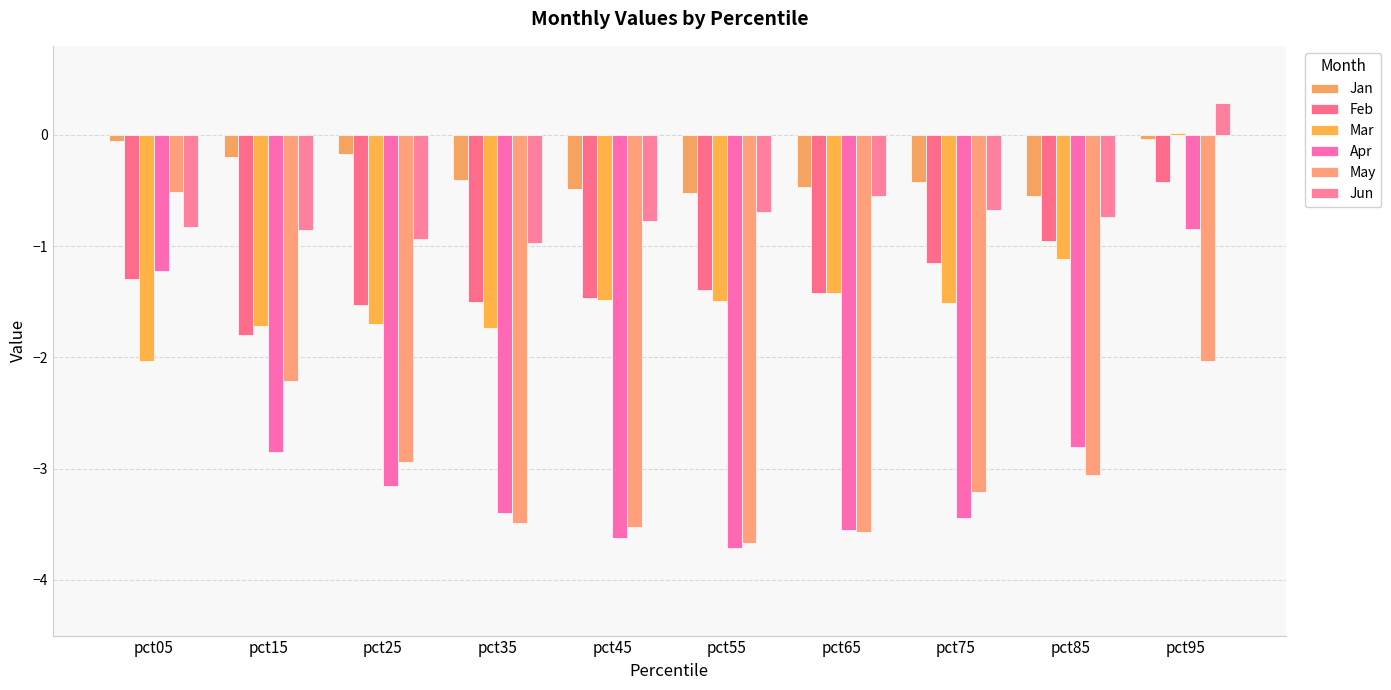

Reading left to right, list all the values displayed in this chart.

Jan: pct05=-0.1	pct15=-0.2	pct25=-0.2	pct35=-0.4	pct45=-0.5	pct55=-0.5	pct65=-0.5	pct75=-0.4	pct85=-0.5	pct95=-0.0
Feb: pct05=-1.3	pct15=-1.8	pct25=-1.5	pct35=-1.5	pct45=-1.5	pct55=-1.4	pct65=-1.4	pct75=-1.2	pct85=-1.0	pct95=-0.4
Mar: pct05=-2.0	pct15=-1.7	pct25=-1.7	pct35=-1.7	pct45=-1.5	pct55=-1.5	pct65=-1.4	pct75=-1.5	pct85=-1.1	pct95=0.0
Apr: pct05=-1.2	pct15=-2.9	pct25=-3.2	pct35=-3.4	pct45=-3.6	pct55=-3.7	pct65=-3.5	pct75=-3.4	pct85=-2.8	pct95=-0.8
May: pct05=-0.5	pct15=-2.2	pct25=-2.9	pct35=-3.5	pct45=-3.5	pct55=-3.7	pct65=-3.6	pct75=-3.2	pct85=-3.1	pct95=-2.0
Jun: pct05=-0.8	pct15=-0.9	pct25=-0.9	pct35=-1.0	pct45=-0.8	pct55=-0.7	pct65=-0.6	pct75=-0.7	pct85=-0.7	pct95=0.3